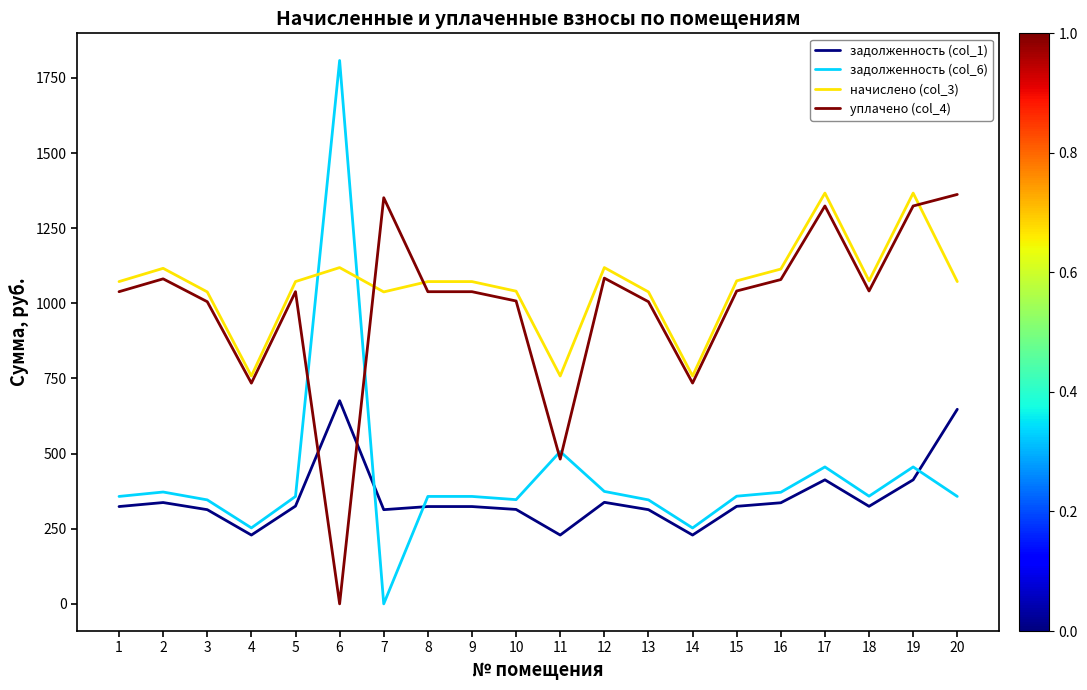

At which category does начислено (col_3) reach its first local peak?

2